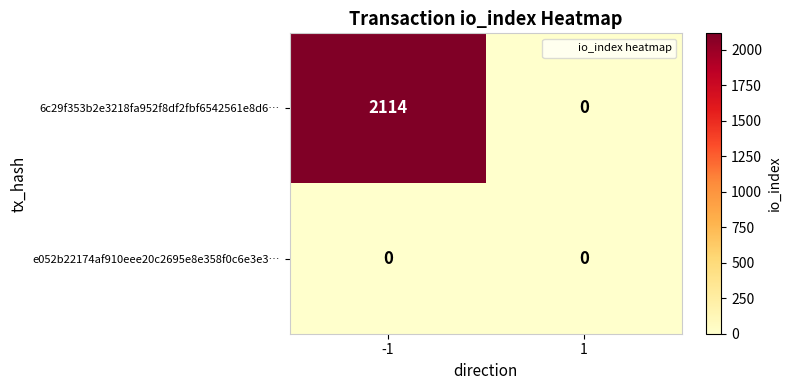

Reading left to right, list all the values displayed in this chart.

6c29f353b2e3218fa952f8df2fbf6542561e8d6…: 2114	0
e052b22174af910eee20c2695e8e358f0c6e3e3…: 0	0